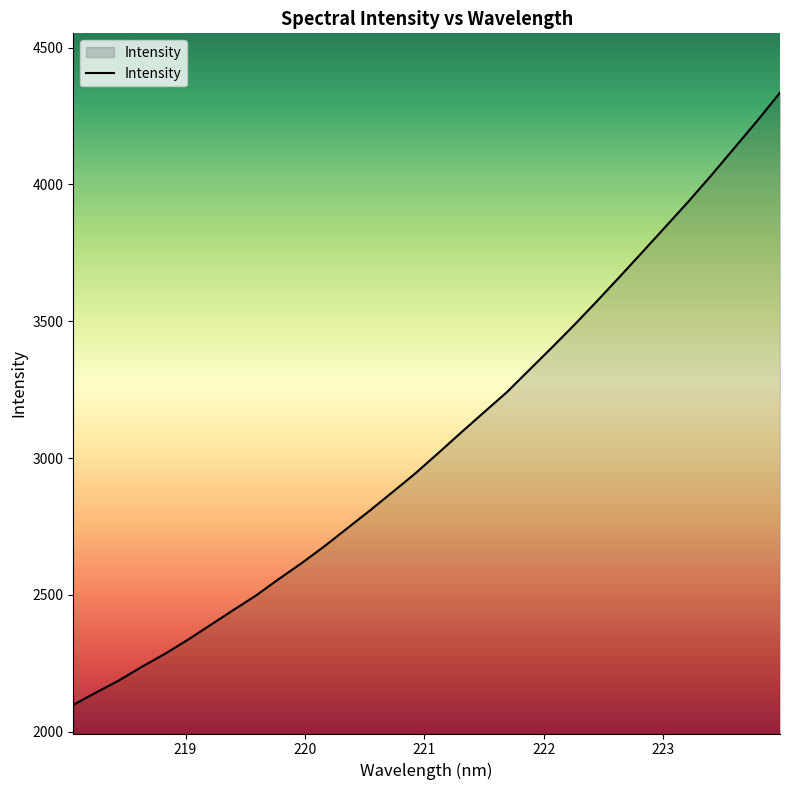

What is the difference between the maximum and minimum values?

2237.0